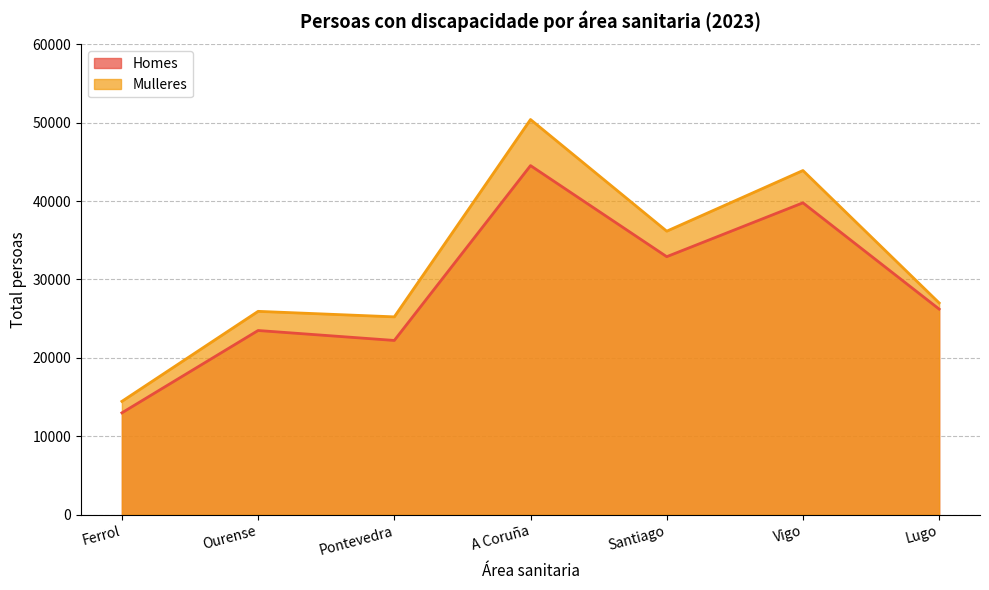

Rank the series by their average value, from lowest to highest.

Homes, Mulleres